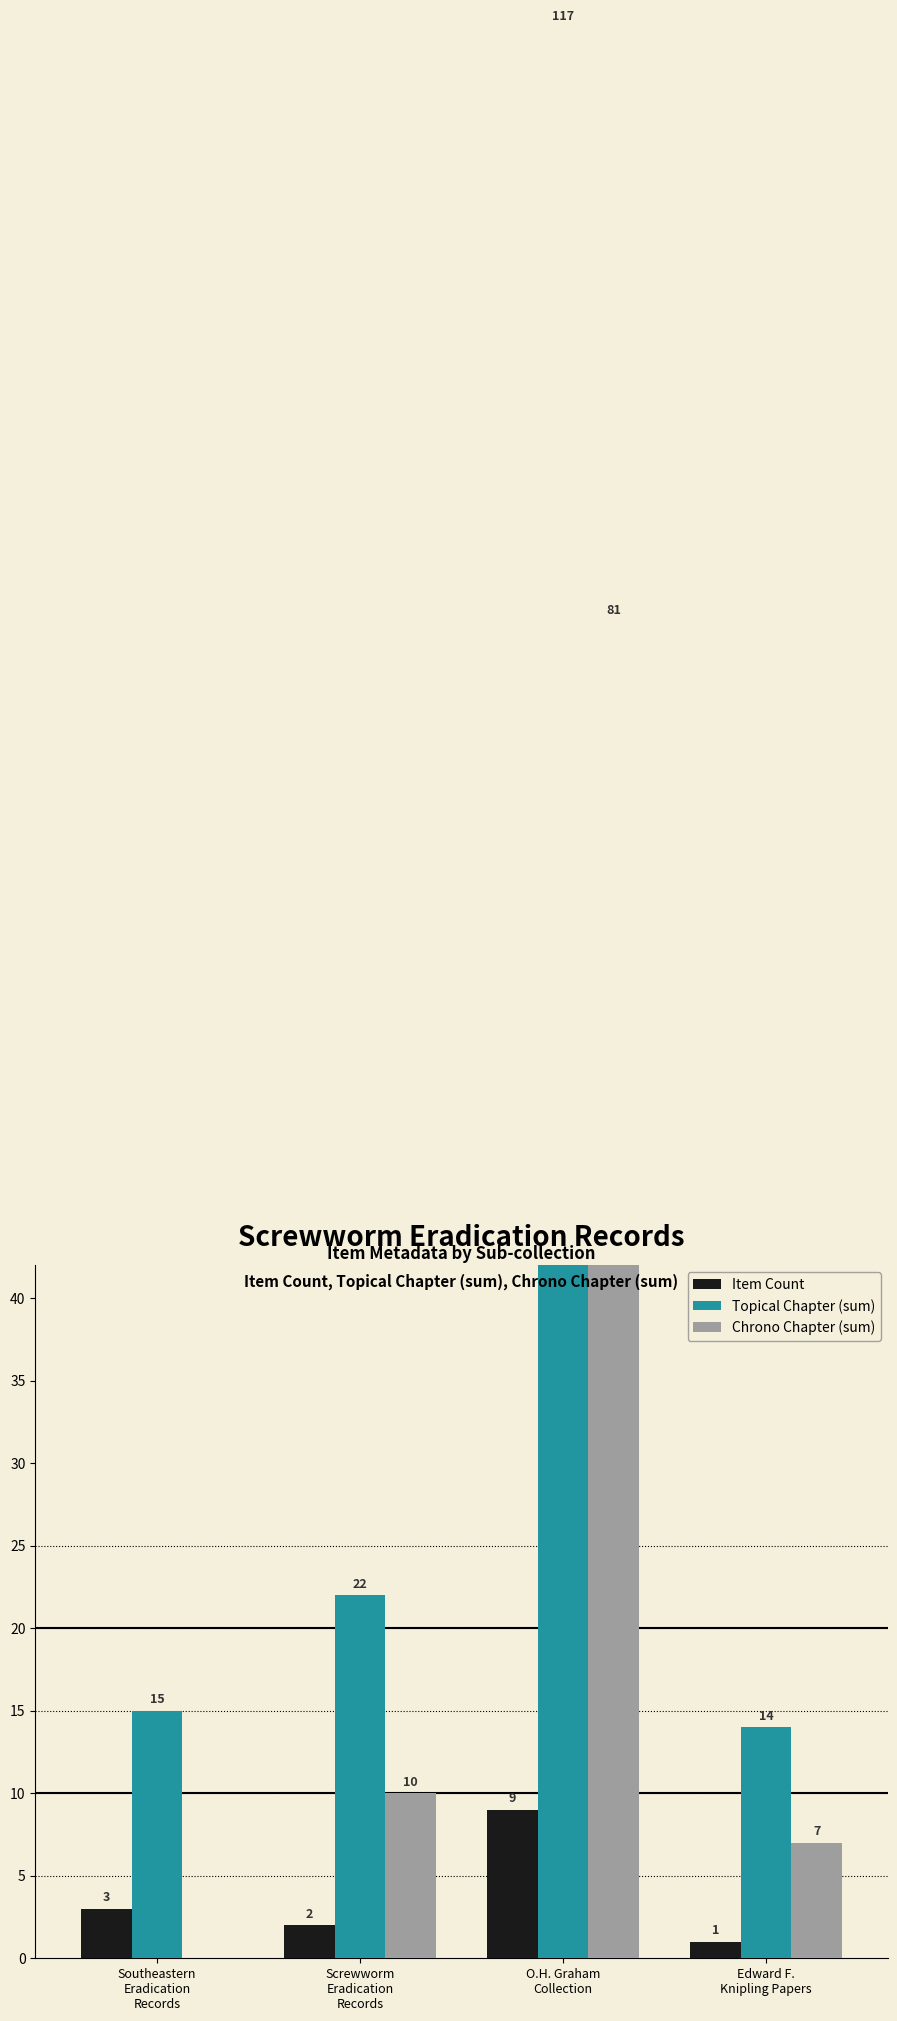

How many groups of bars are there?

4